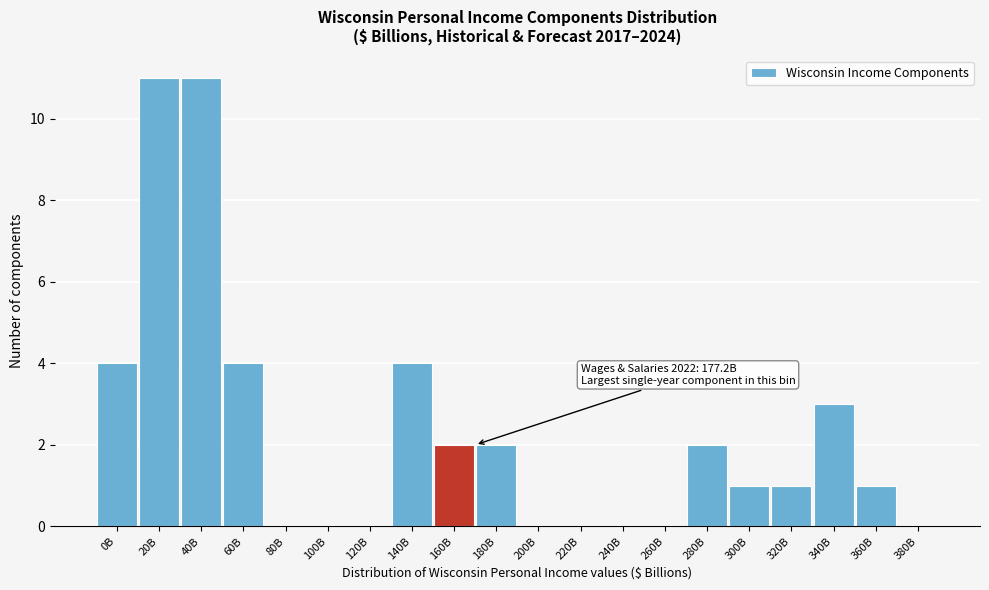

Reading left to right, what are all the values shown in this chart?

0B=4	20B=11	40B=11	60B=4	80B=0	100B=0	120B=0	140B=4	160B=2	180B=2	200B=0	220B=0	240B=0	260B=0	280B=2	300B=1	320B=1	340B=3	360B=1	380B=0